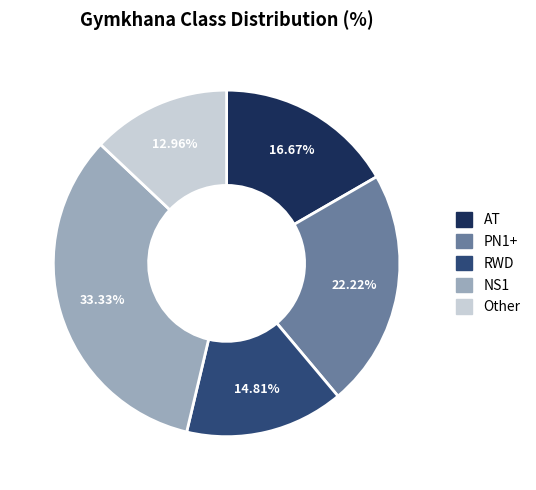

How much of the chart is everything except Other?

87.0%